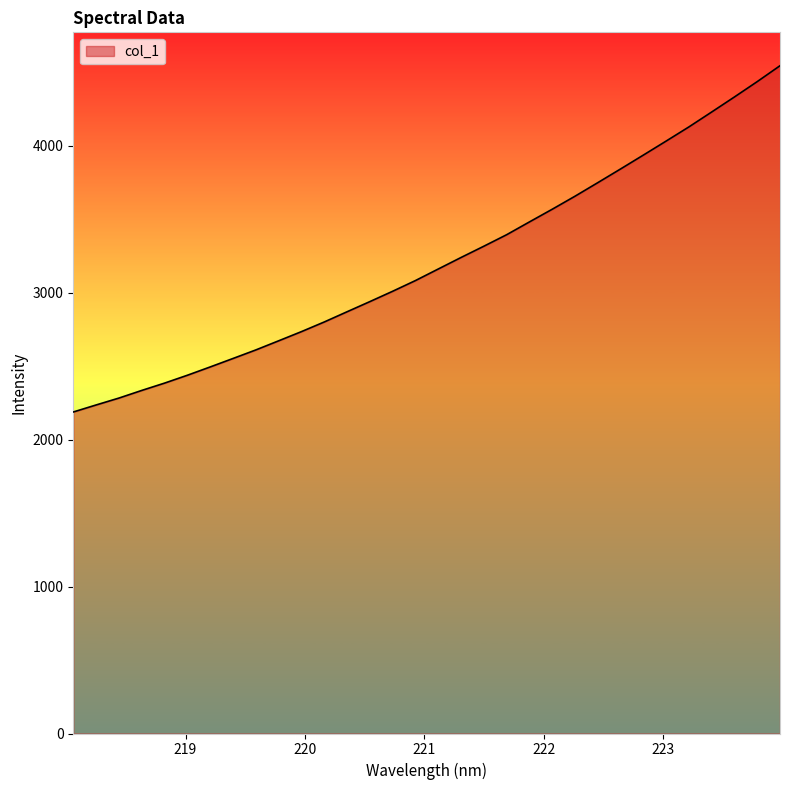

What is the greatest value displayed?

4545.4